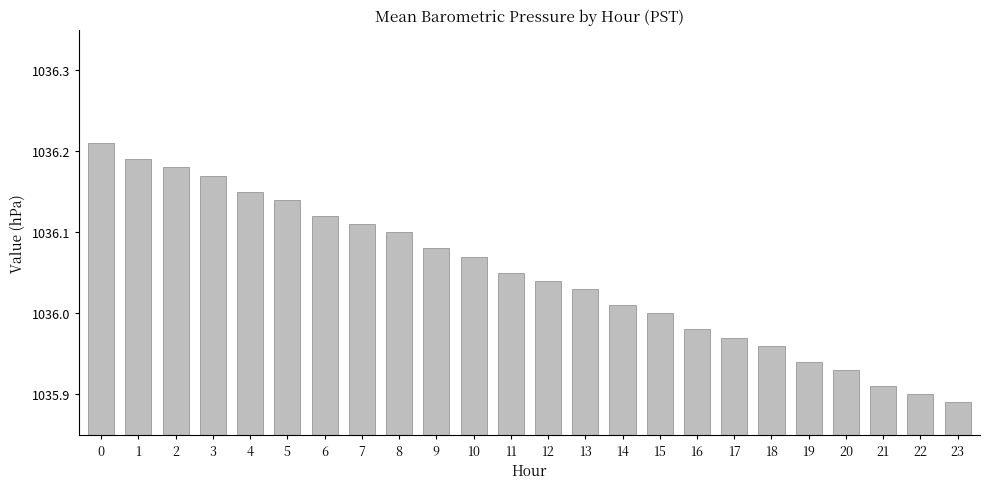

How many bars are there in total?

24